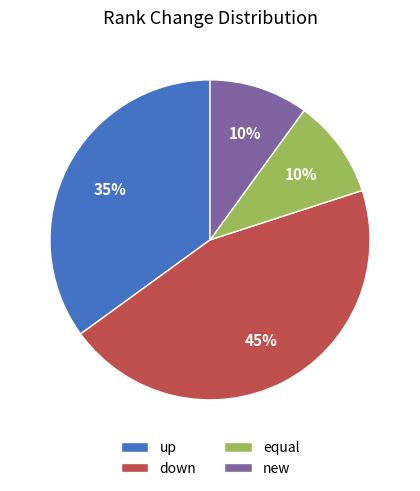

How many segments does this pie chart have?

4